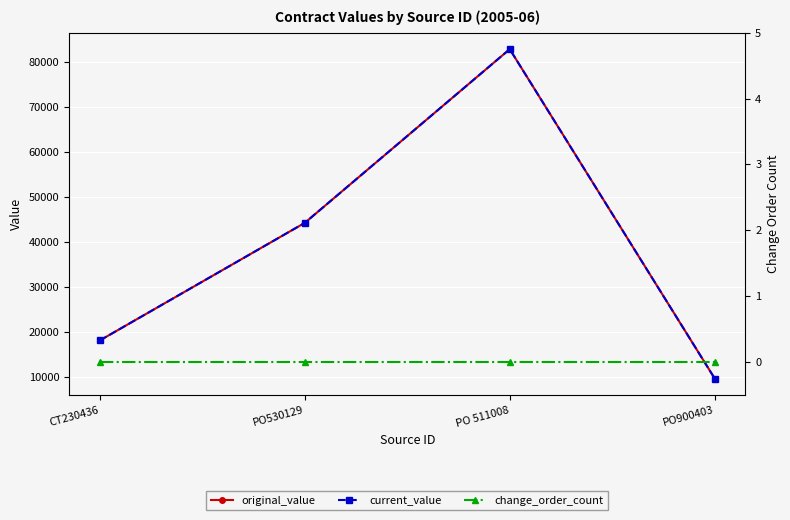

At which category does the chart reach its peak across all series?

PO 511008